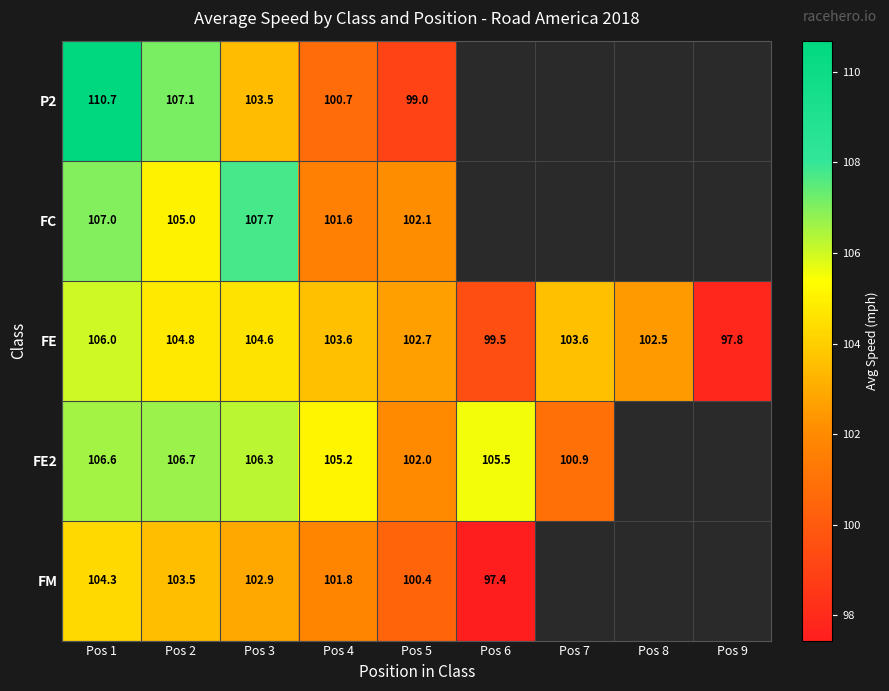

What is the maximum value shown in the chart?

110.7